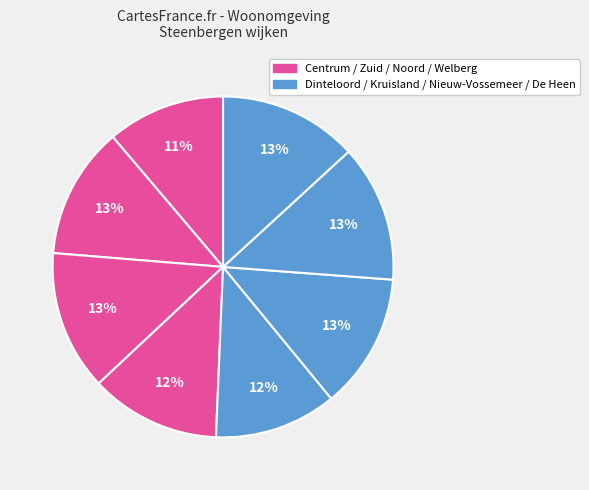

How many segments does this pie chart have?

8